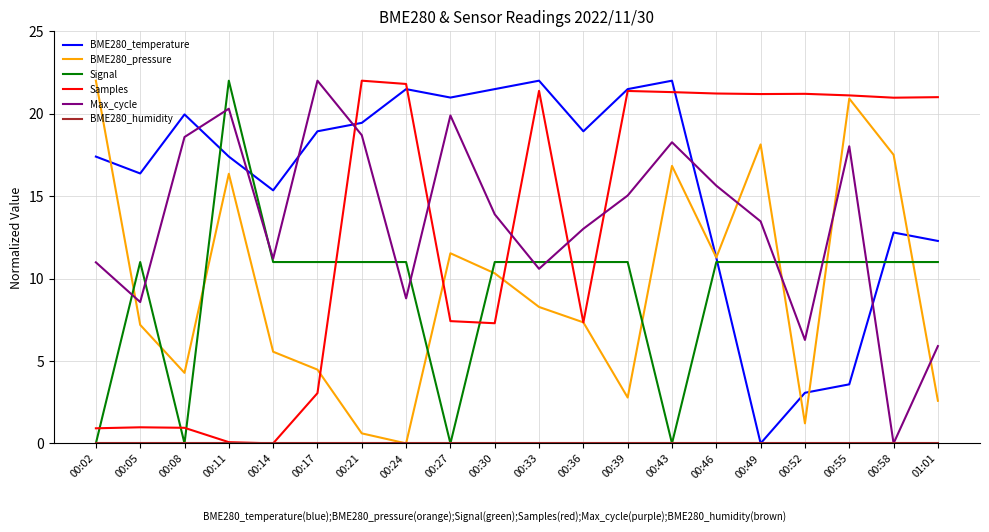

Between 00:05 and 00:11, which series saw the biggest shift?

Max_cycle